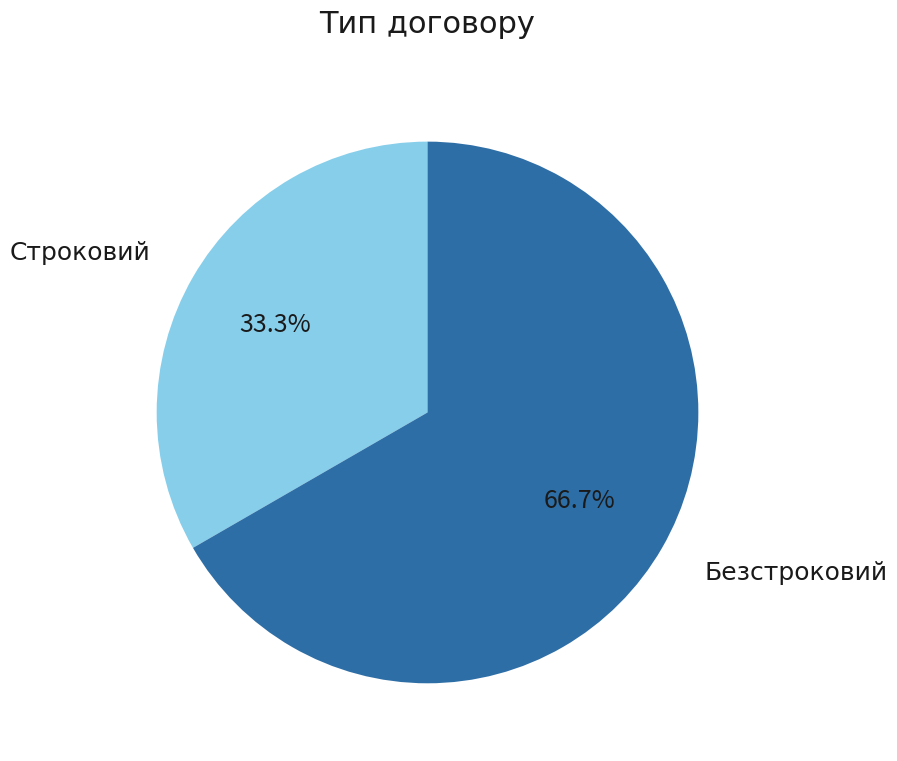

Is it true that Строковий is 41% of the pie?

False